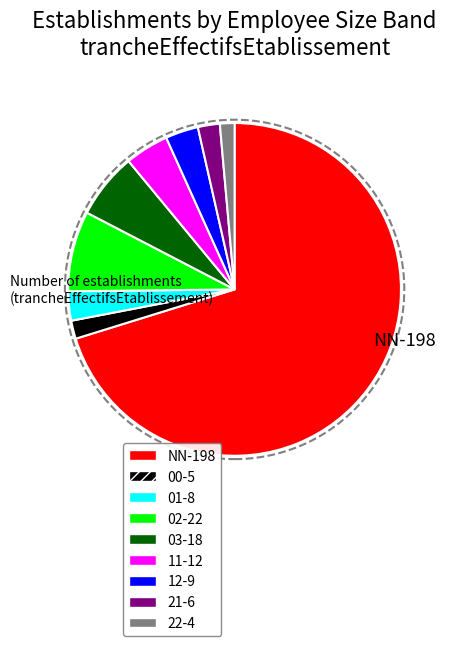

Which category has the biggest portion of the pie?

NN